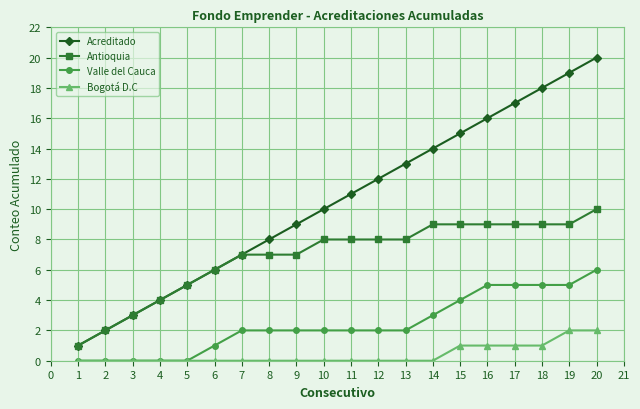

Does the chart have visible grid lines?

Yes